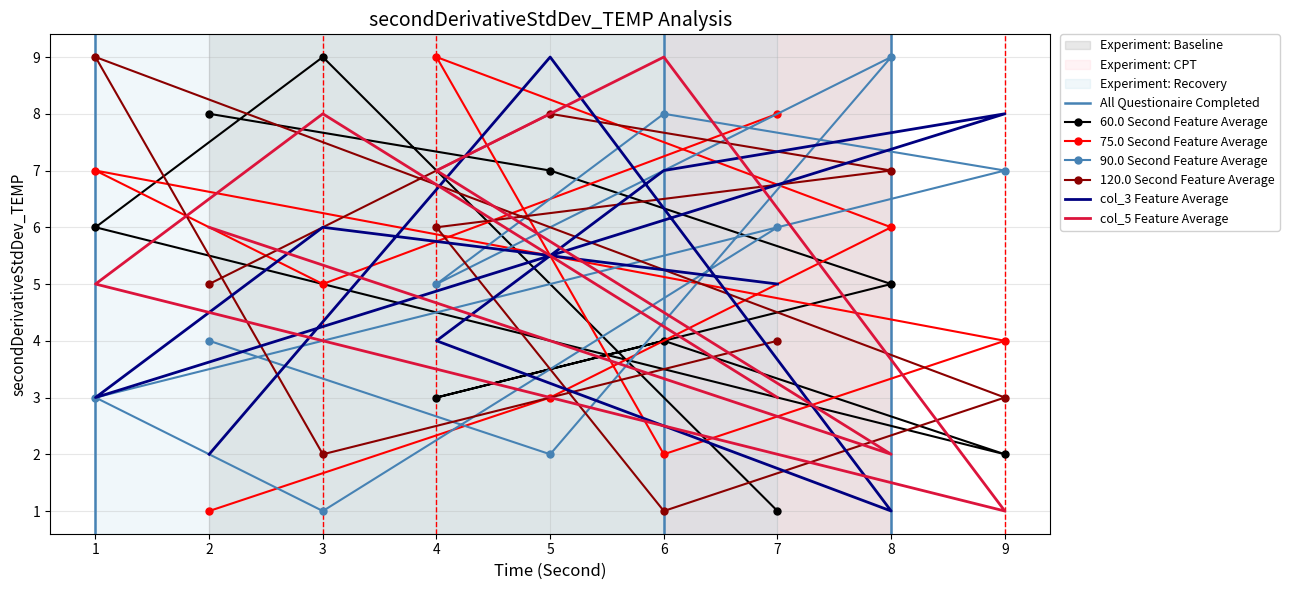

Count the col_3 values in the range 3 to 7.

5